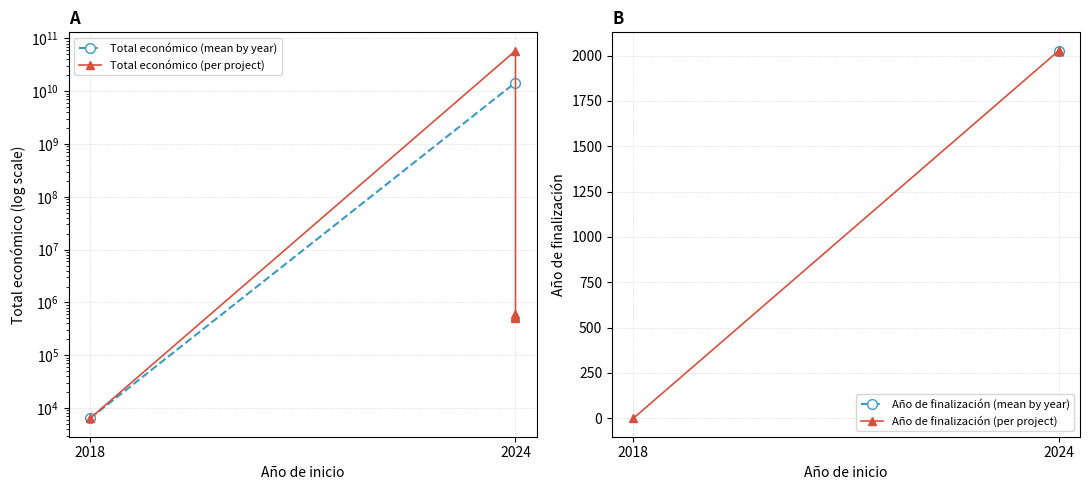

The Año de finalización series shows -758 at 2018. True or false?

False